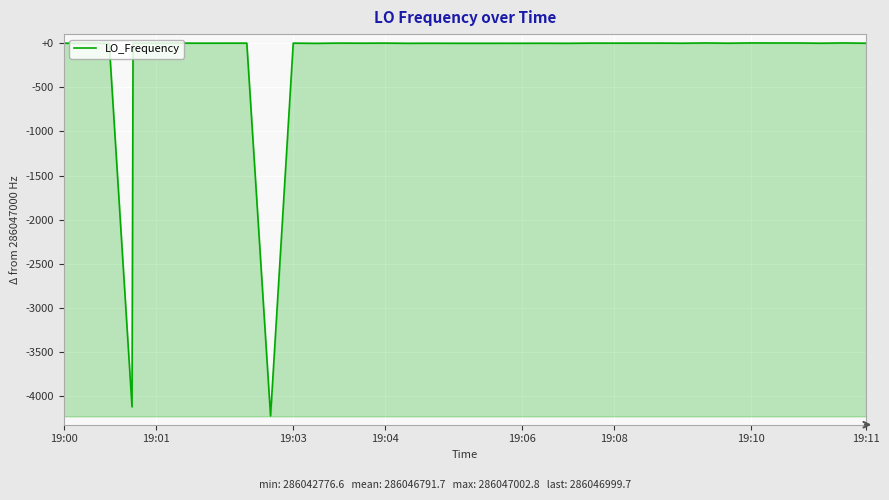

At which label does the data first exceed 286047000?

19:01